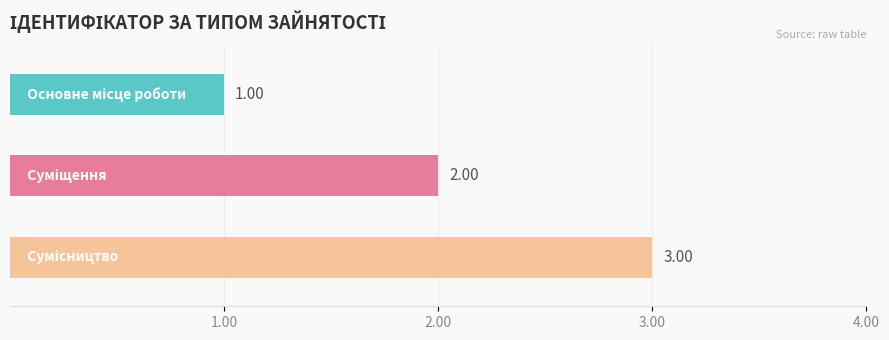

What is the sum of all values?

6